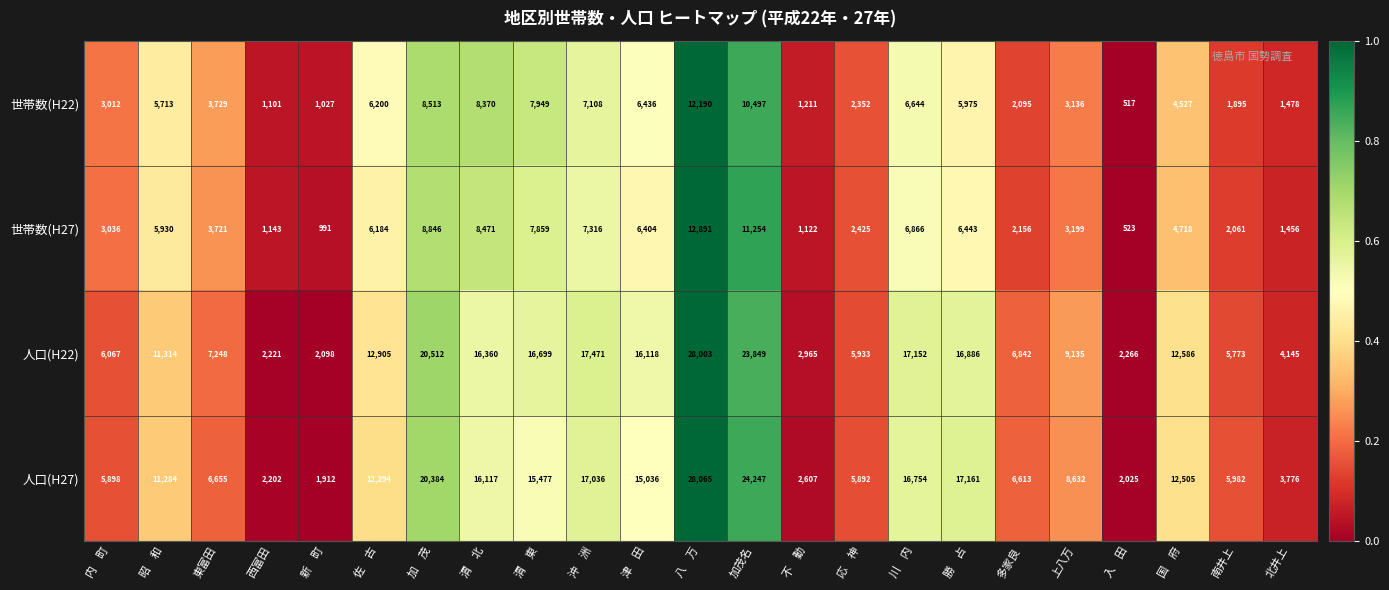

What is the difference between the highest and lowest values at 東富田?

3527